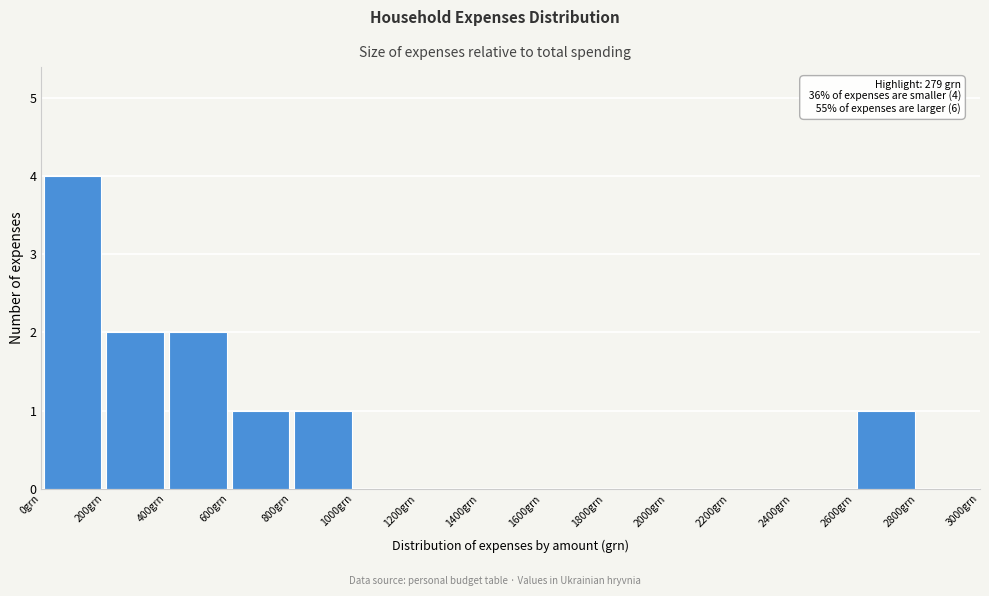

Which range on the x-axis has the tallest bar?

0 to 200